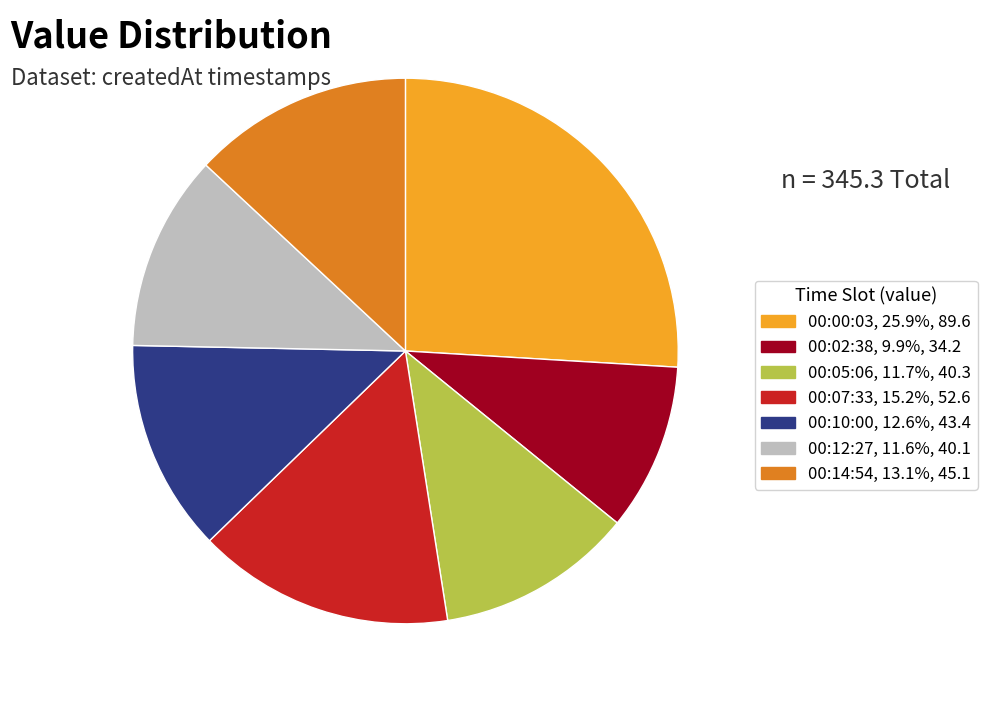

Is there a majority slice in this chart?

No